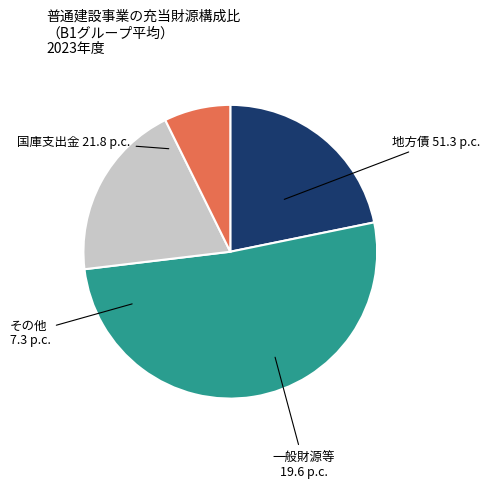

How many slices are in this pie chart?

4